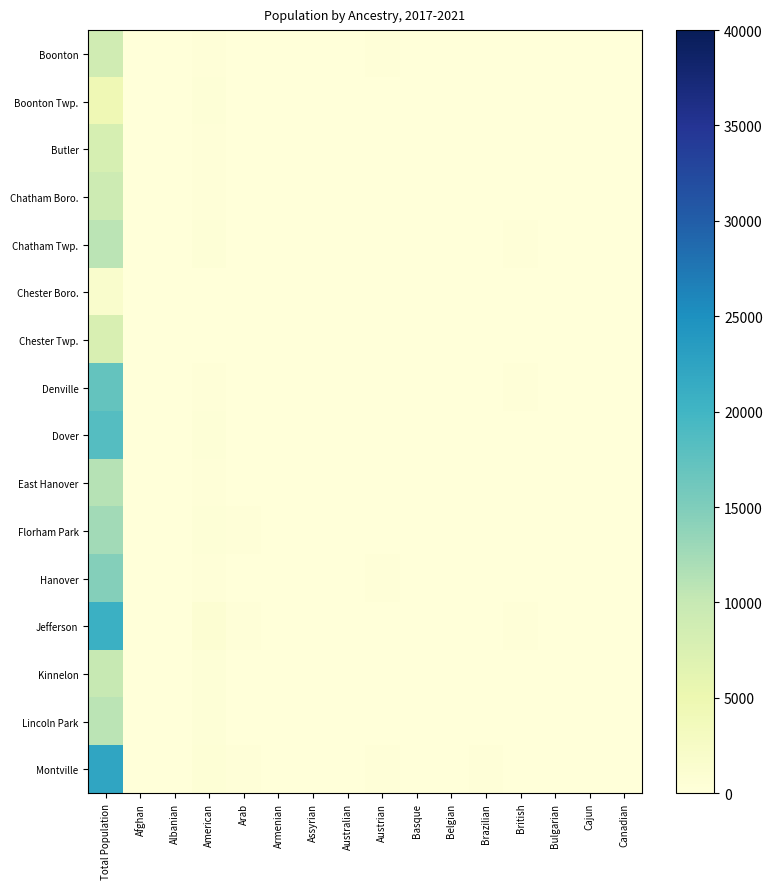

What is the maximum value shown in the chart?

22340